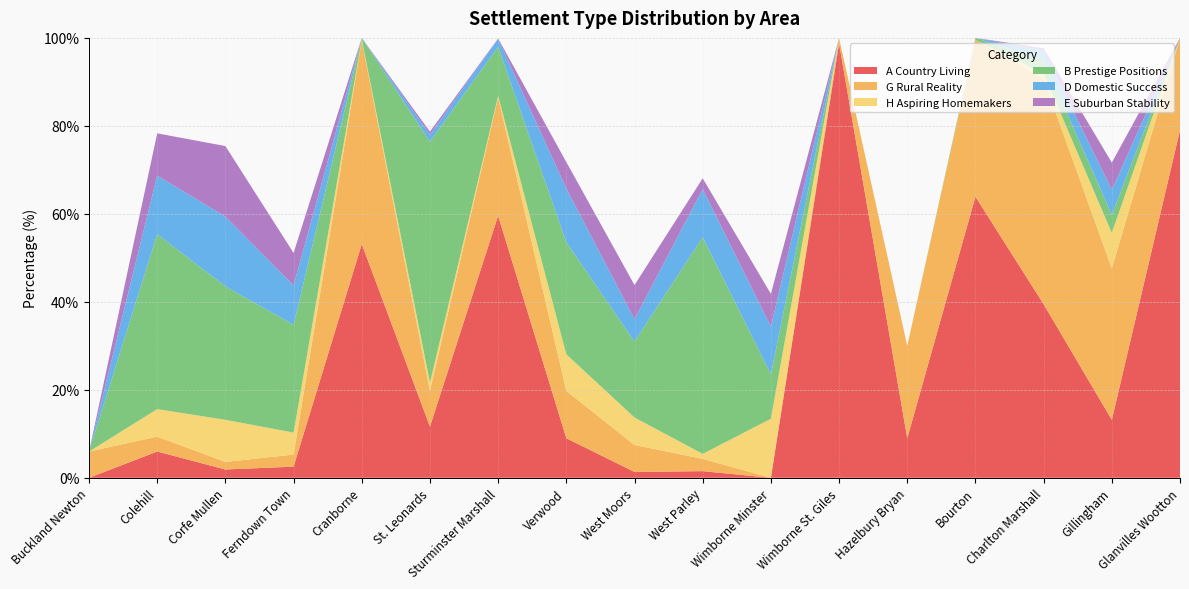

Reading left to right, what are all the values shown in this chart?

A Country Living: Buckland Newton=0.0	Colehill=6.0	Corfe Mullen=1.9	Ferndown Town=2.5	Cranborne=53.1	St. Leonards=11.6	Sturminster Marshall=59.6	Verwood=9.0	West Moors=1.3	West Parley=1.5	Wimborne Minster=0.0	Wimborne St. Giles=98.8	Hazelbury Bryan=9.0	Bourton=63.9	Charlton Marshall=39.5	Gillingham=13.2	Glanvilles Wootton=79.0
G Rural Reality: Buckland Newton=6.0	Colehill=3.4	Corfe Mullen=1.7	Ferndown Town=2.8	Cranborne=46.3	St. Leonards=8.1	Sturminster Marshall=26.9	Verwood=10.8	West Moors=6.2	West Parley=2.8	Wimborne Minster=0.0	Wimborne St. Giles=1.2	Hazelbury Bryan=21.0	Bourton=35.6	Charlton Marshall=51.2	Gillingham=34.4	Glanvilles Wootton=21.0
H Aspiring Homemakers: Buckland Newton=0.0	Colehill=6.2	Corfe Mullen=9.6	Ferndown Town=5.0	Cranborne=0.3	St. Leonards=1.9	Sturminster Marshall=0.4	Verwood=8.3	West Moors=6.2	West Parley=1.1	Wimborne Minster=13.4	Wimborne St. Giles=0.0	Hazelbury Bryan=0.0	Bourton=0.0	Charlton Marshall=1.3	Gillingham=8.1	Glanvilles Wootton=0.0
B Prestige Positions: Buckland Newton=0.0	Colehill=39.8	Corfe Mullen=30.3	Ferndown Town=24.5	Cranborne=0.3	St. Leonards=54.8	Sturminster Marshall=11.2	Verwood=25.5	West Moors=17.3	West Parley=49.2	Wimborne Minster=10.1	Wimborne St. Giles=0.0	Hazelbury Bryan=0.0	Bourton=0.5	Charlton Marshall=3.1	Gillingham=4.1	Glanvilles Wootton=0.0
D Domestic Success: Buckland Newton=0.0	Colehill=13.3	Corfe Mullen=15.8	Ferndown Town=9.0	Cranborne=0.0	St. Leonards=1.6	Sturminster Marshall=1.7	Verwood=12.2	West Moors=5.1	West Parley=10.9	Wimborne Minster=10.9	Wimborne St. Giles=0.0	Hazelbury Bryan=0.0	Bourton=0.0	Charlton Marshall=2.2	Gillingham=5.7	Glanvilles Wootton=0.0
E Suburban Stability: Buckland Newton=0.0	Colehill=9.6	Corfe Mullen=16.0	Ferndown Town=7.4	Cranborne=0.0	St. Leonards=0.7	Sturminster Marshall=0.1	Verwood=6.0	West Moors=7.8	West Parley=2.5	Wimborne Minster=7.4	Wimborne St. Giles=0.0	Hazelbury Bryan=0.0	Bourton=0.0	Charlton Marshall=0.5	Gillingham=6.2	Glanvilles Wootton=0.0